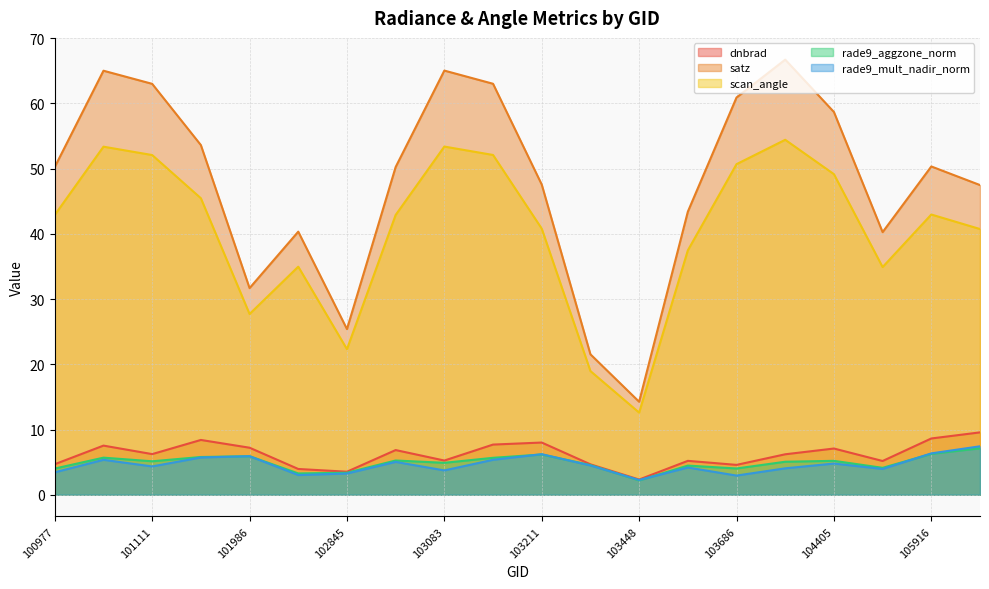

The rade9_aggzone_norm series shows 2.8 at 100977. True or false?

False